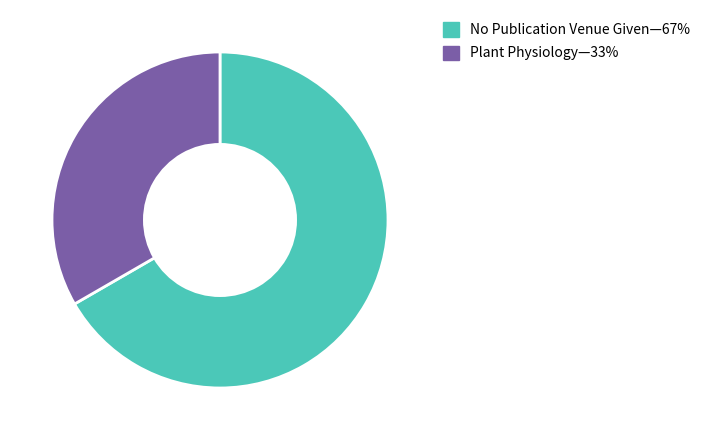

Does any single category account for the majority?

Yes